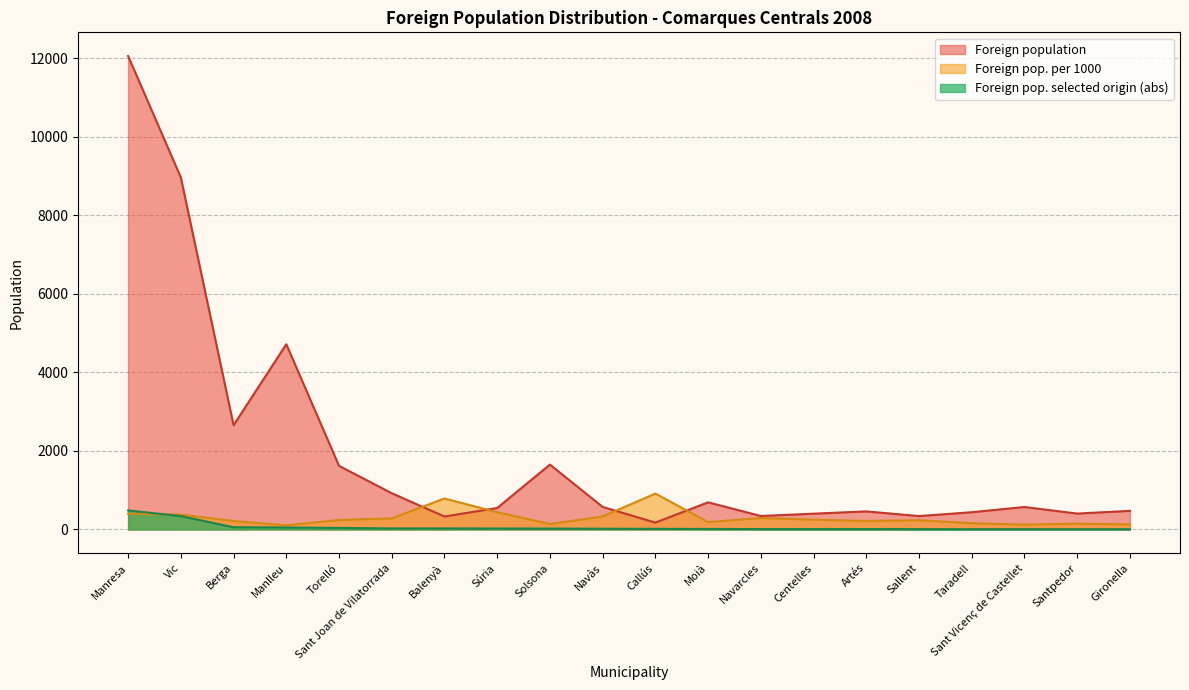

What is the minimum value for Foreign pop. per 1000?

106